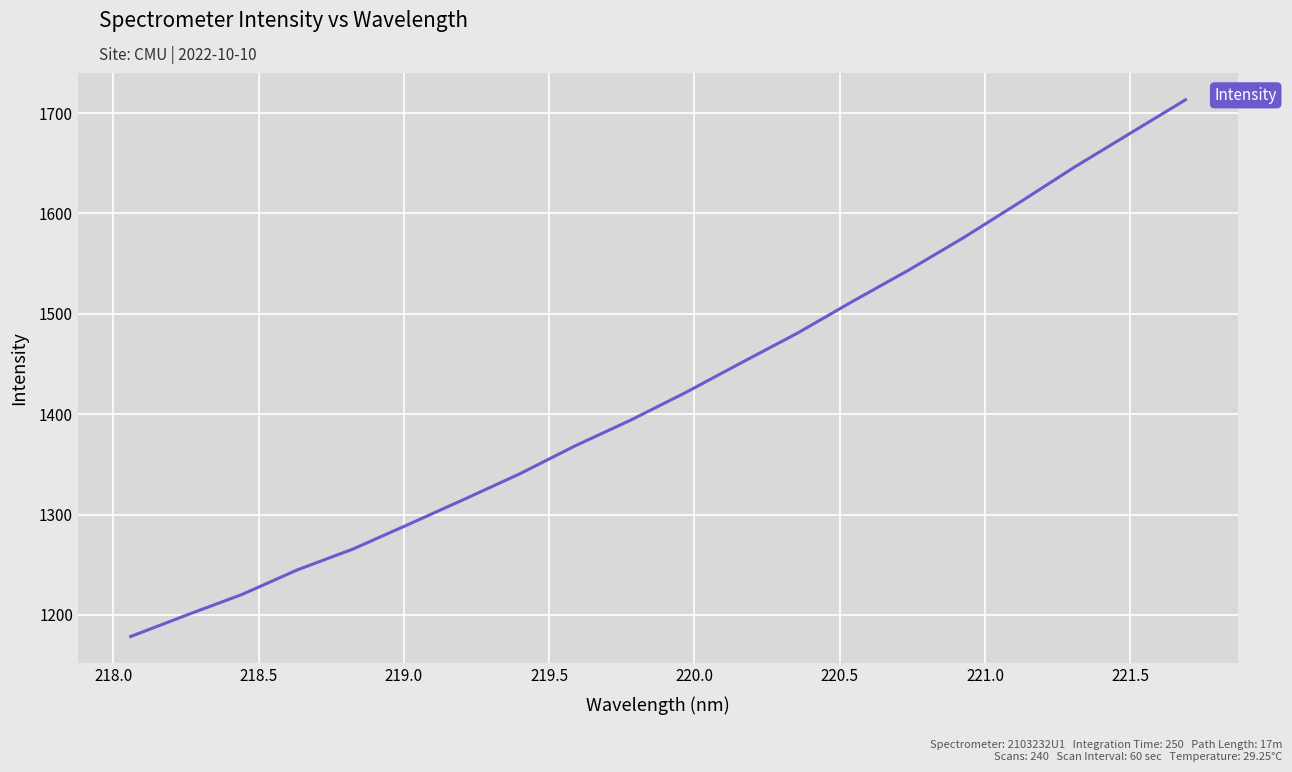

What is the greatest value displayed?

1713.2